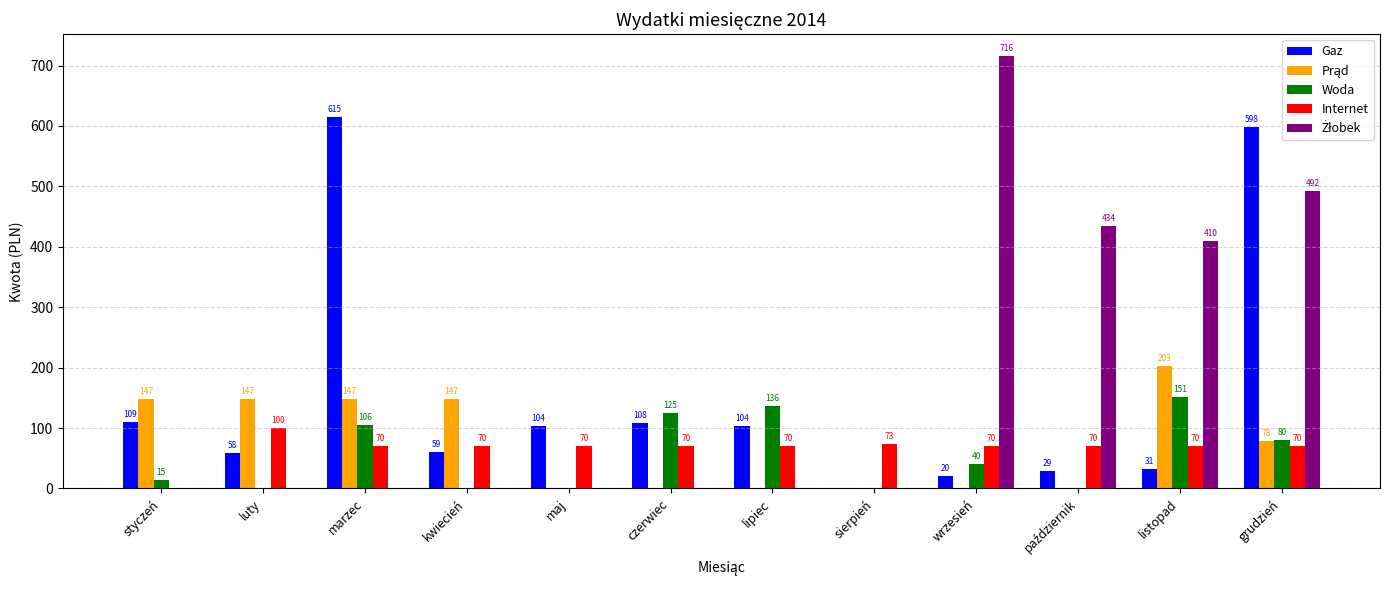

The Woda series shows 82.2 at czerwiec. True or false?

False